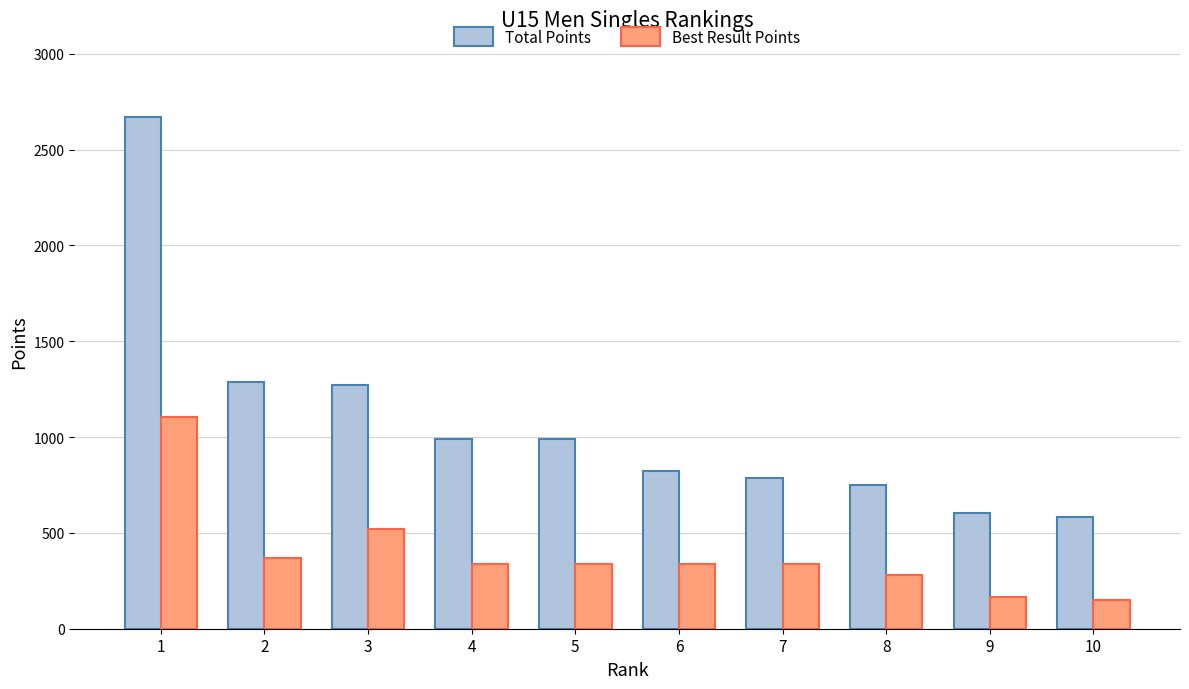

What is the spread (max minus min) of values at 1?

1568